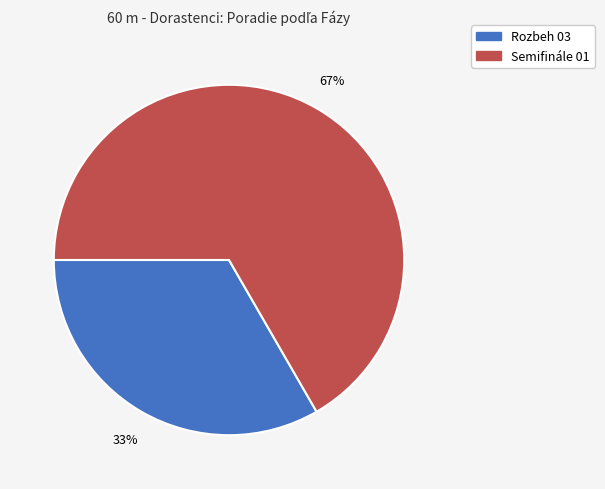

Count the number of slices in the pie.

2